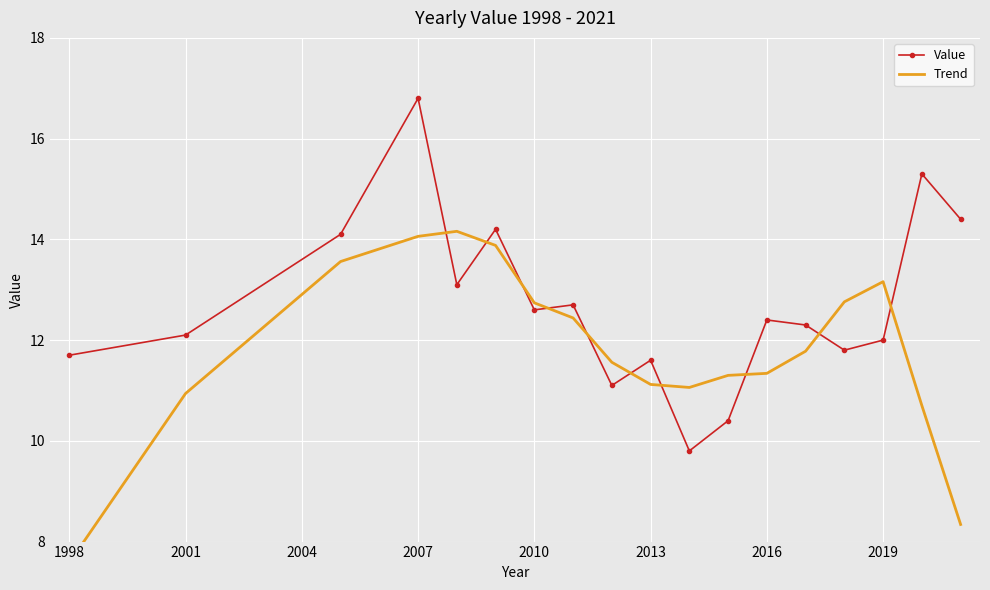

What are all the series names shown in the legend?

Value, Trend